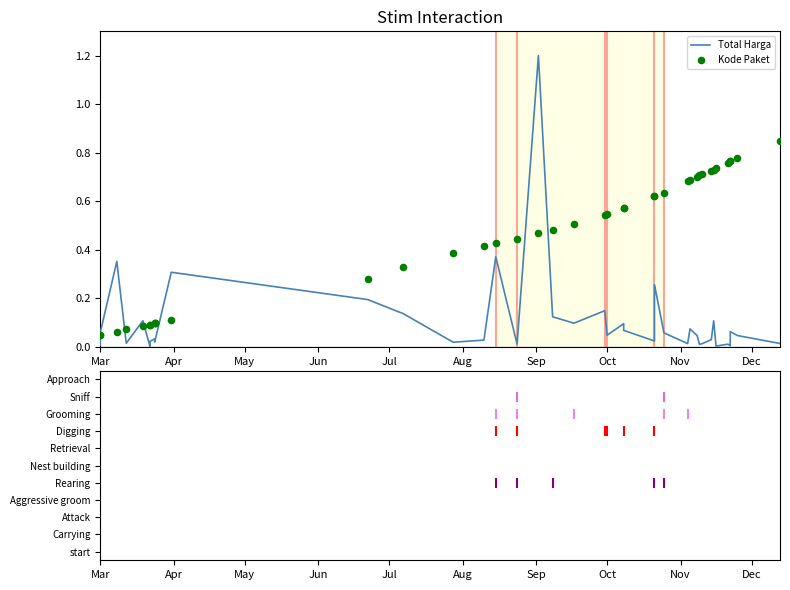

Which series contains the lowest Y value?

Total Harga